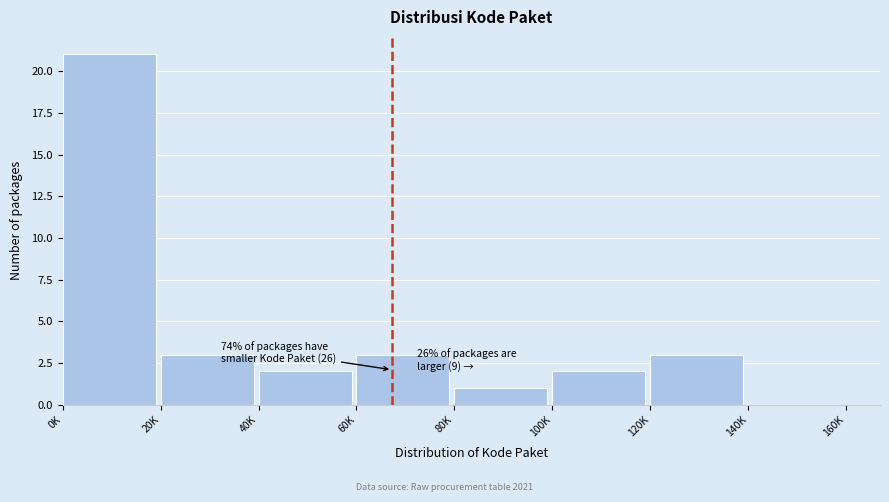

Reading left to right, what are all the values shown in this chart?

0K=21	20K=3	40K=2	60K=3	80K=1	100K=2	120K=3	140K=0